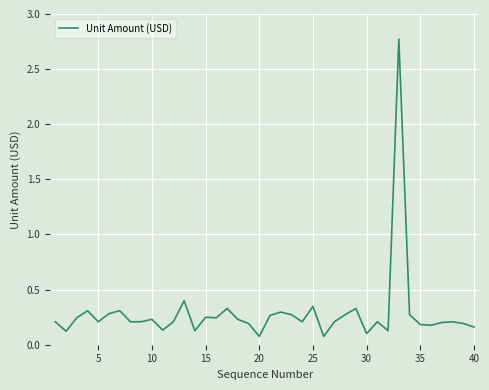

What is the maximum value shown in the chart?

2.8